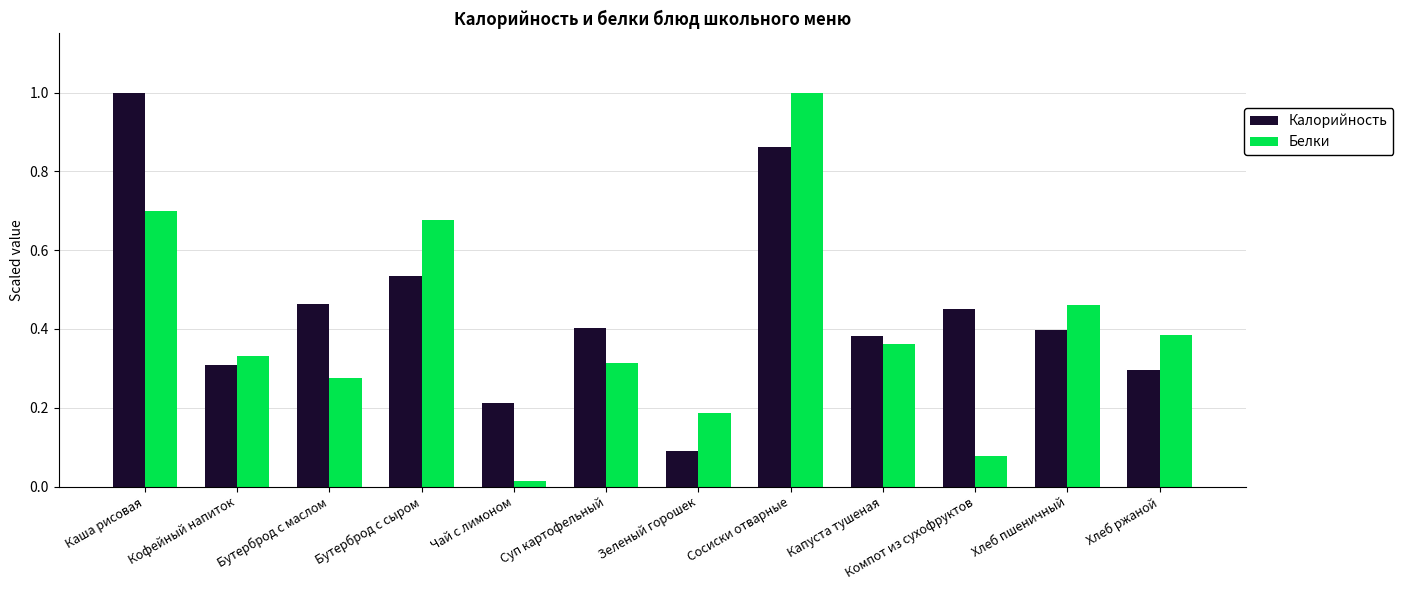

Which series changed the most between Кофейный напиток and Сосиски отварные?

Белки